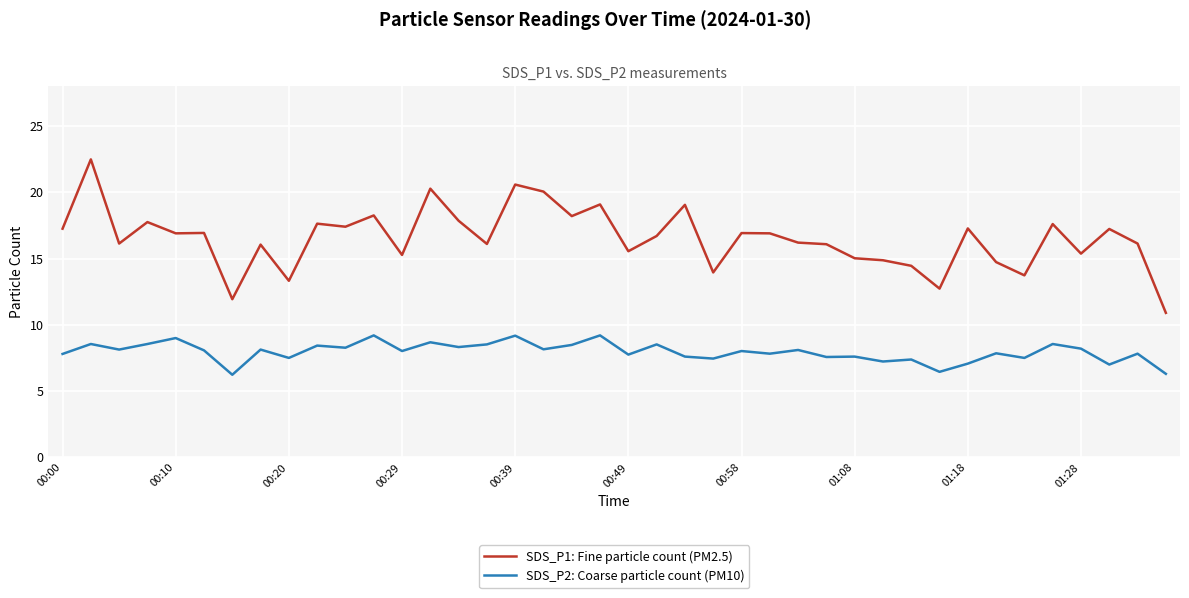

Which series has the widest spread of values?

SDS_P1: Fine particle count (PM2.5)